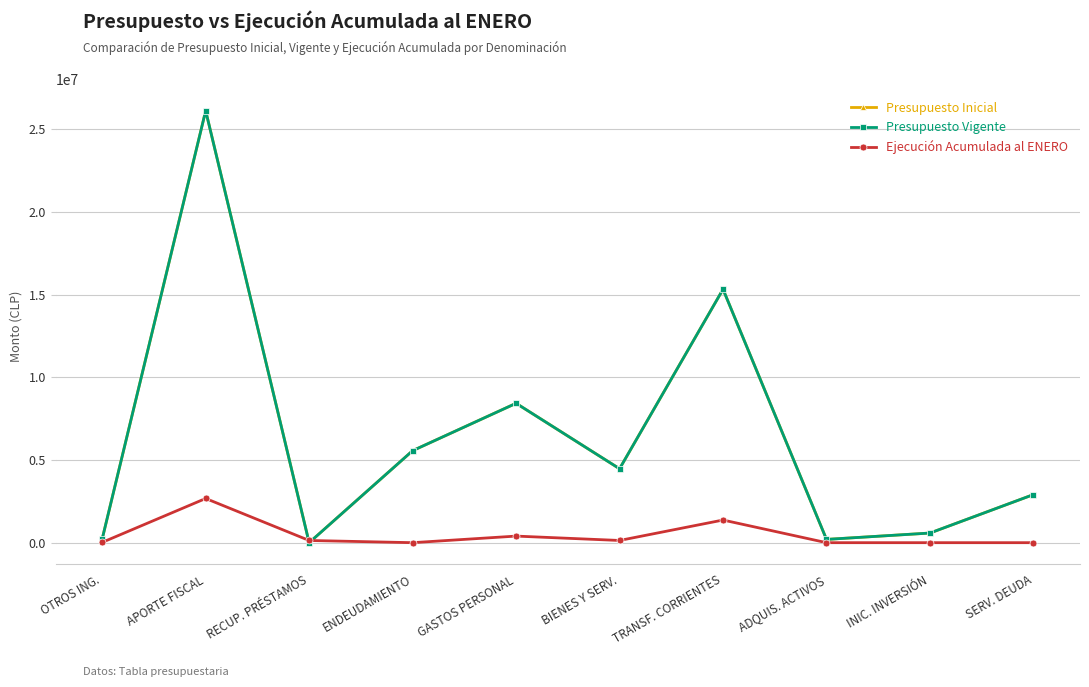

What is the difference between the Ejecución Acumulada al ENERO values at GASTOS PERSONAL and INIC. INVERSIÓN?

397854